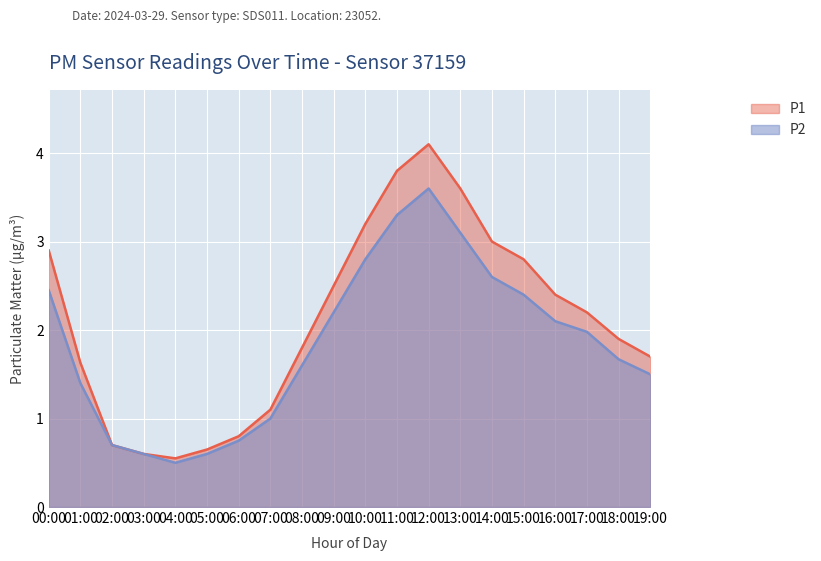

Which series has the largest total across all categories?

P1